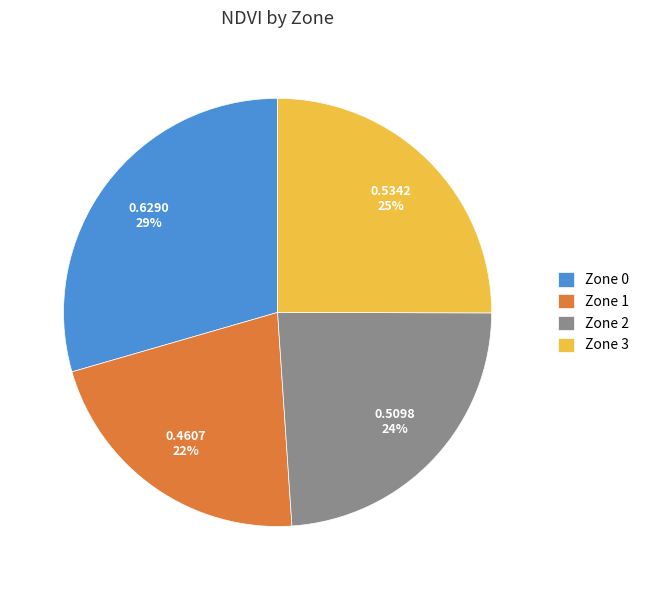

Combined, do Zone 0 and Zone 3 account for over 50%?

Yes